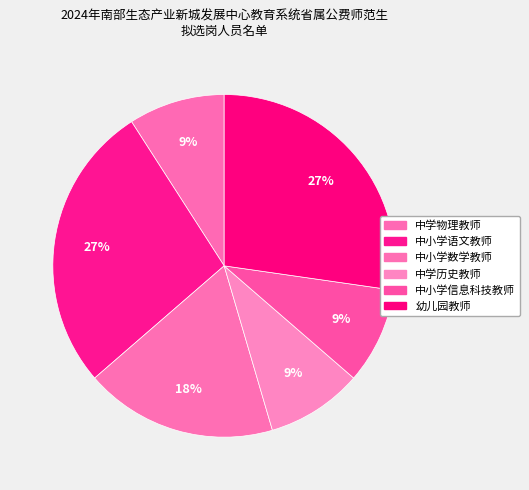

To the nearest percent, what is the combined percentage of 中学历史教师 and 中小学信息科技教师?

18%